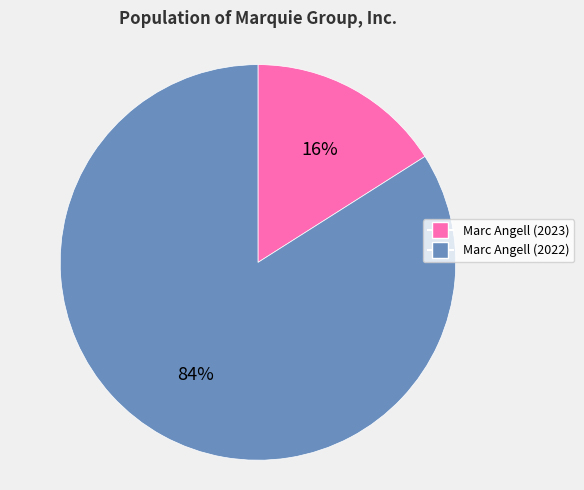

Combined, do Marc Angell (2022) and Marc Angell (2023) account for over 50%?

Yes